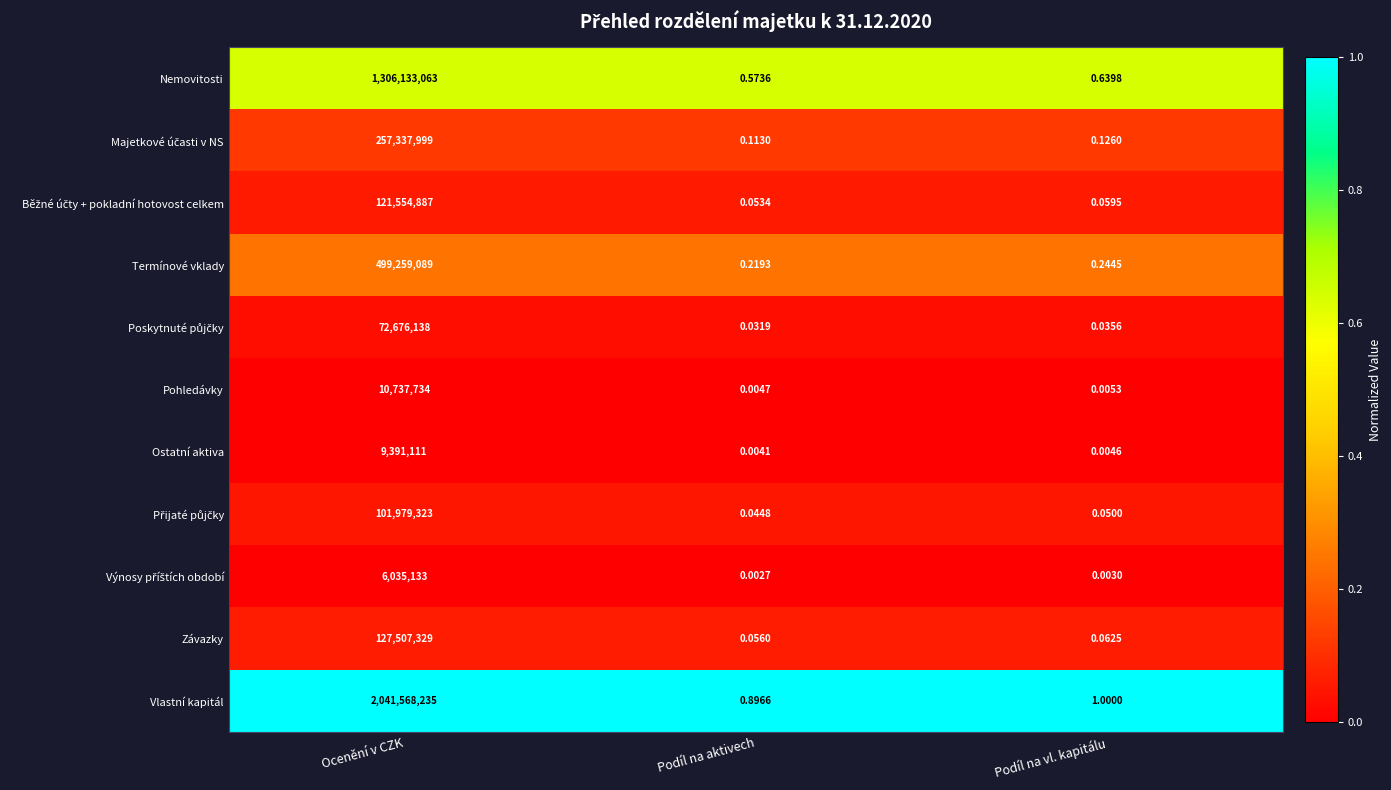

At which label does Ostatní aktiva reach its peak?

Ocenění v CZK